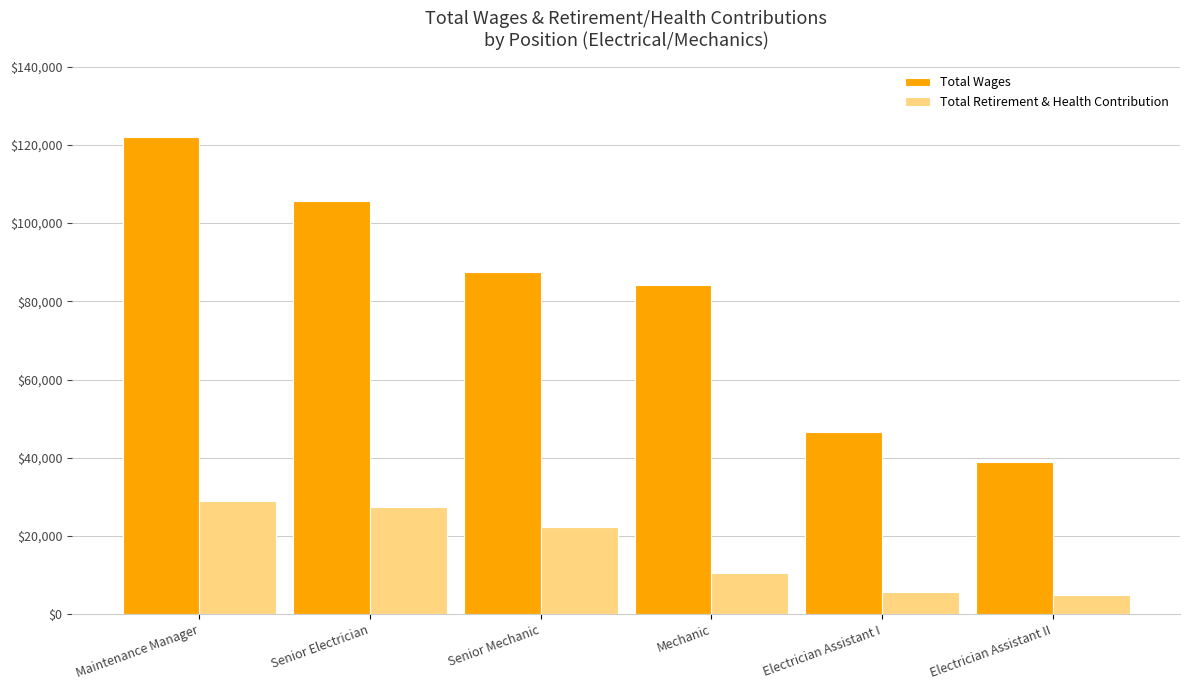

What is the maximum value for Total Retirement & Health Contribution?

28917